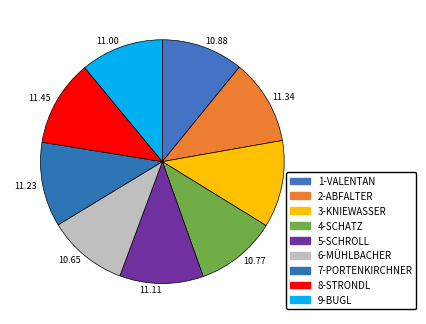

Is the sum of 10.77 and 11.45 greater than half?

No